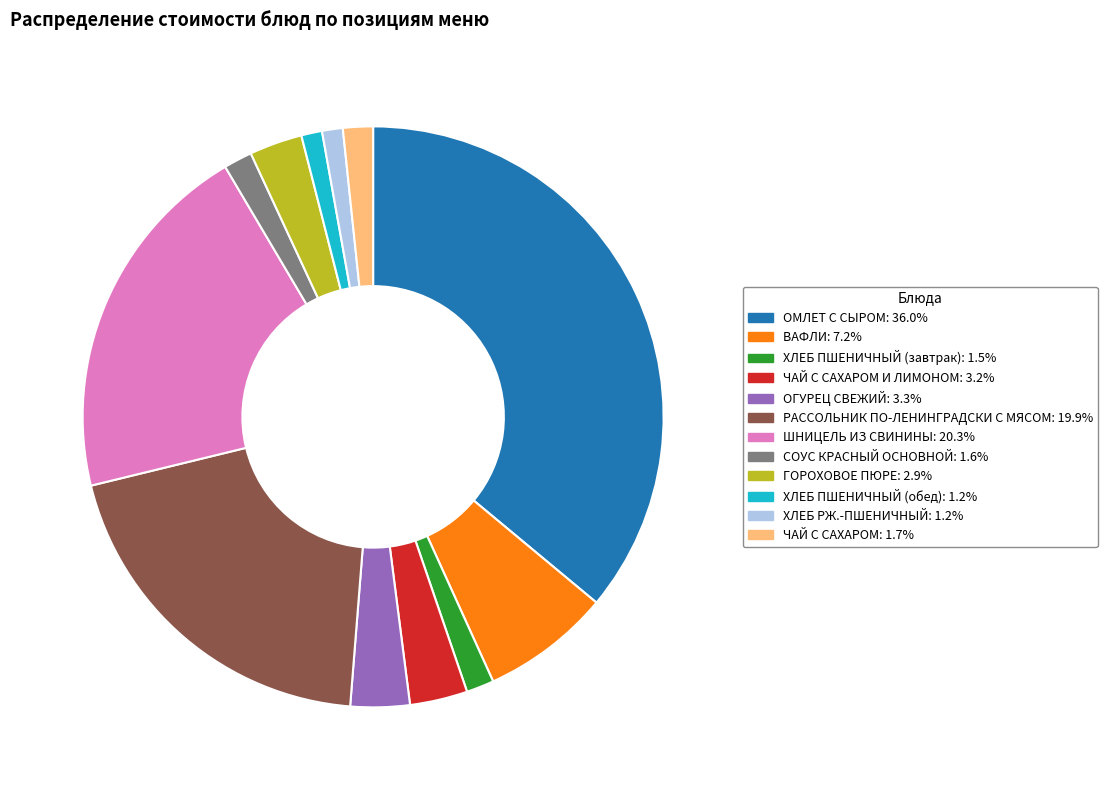

Is there any slice that represents more than half of the pie?

No